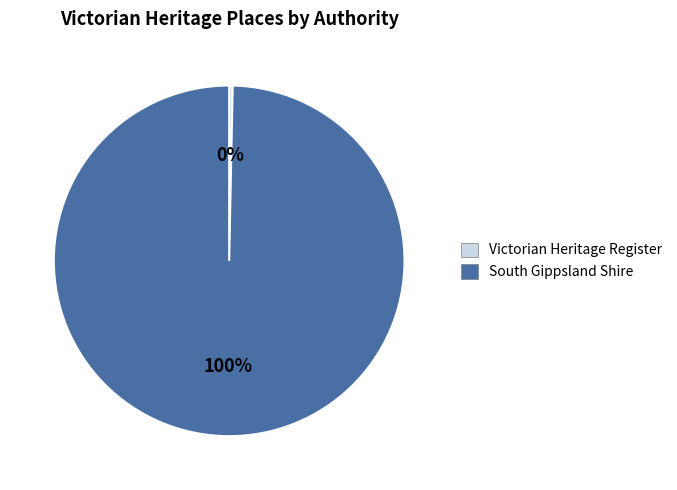

Count the number of slices in the pie.

2